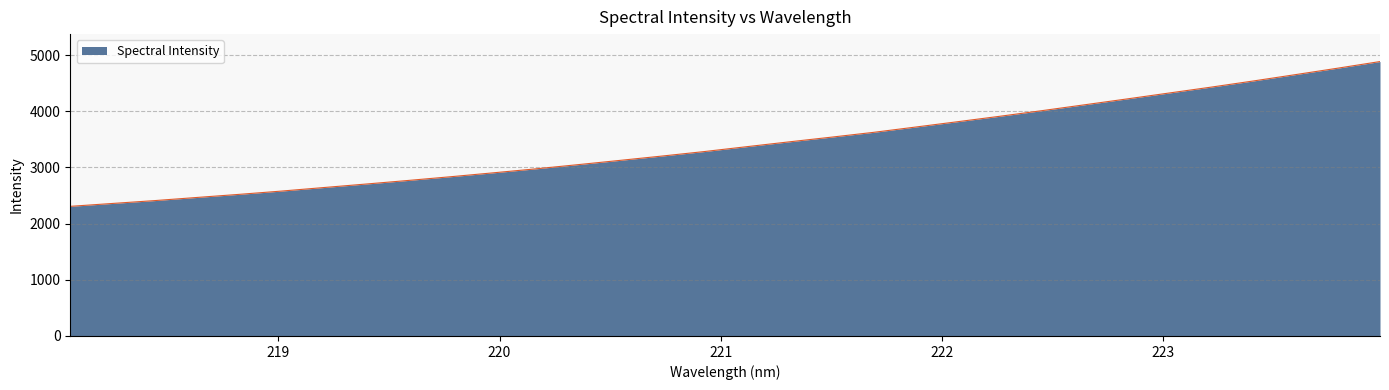

What is the difference between the maximum and minimum values?

2577.7